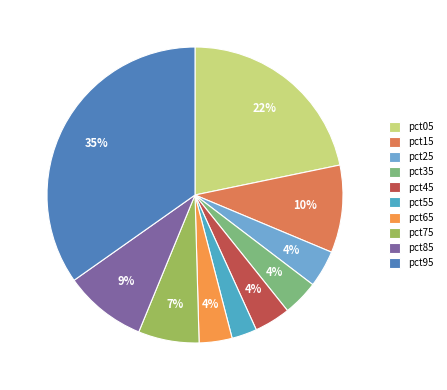

Rank the categories by value from lowest to highest.

pct55, pct65, pct35, pct45, pct25, pct75, pct85, pct15, pct05, pct95